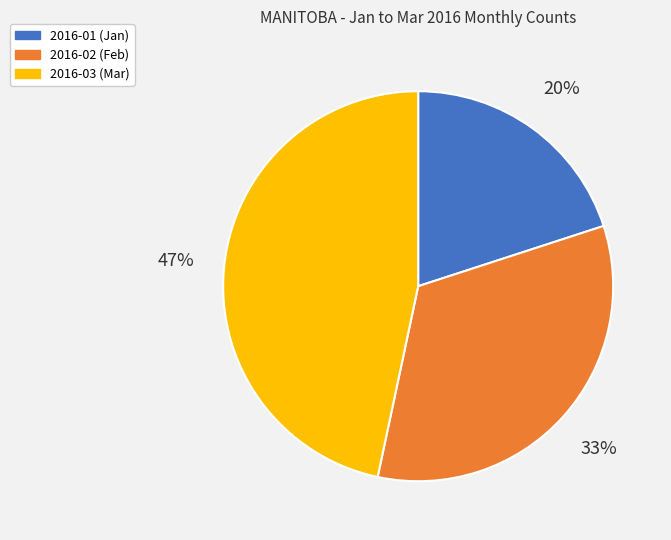

Count the number of slices in the pie.

3